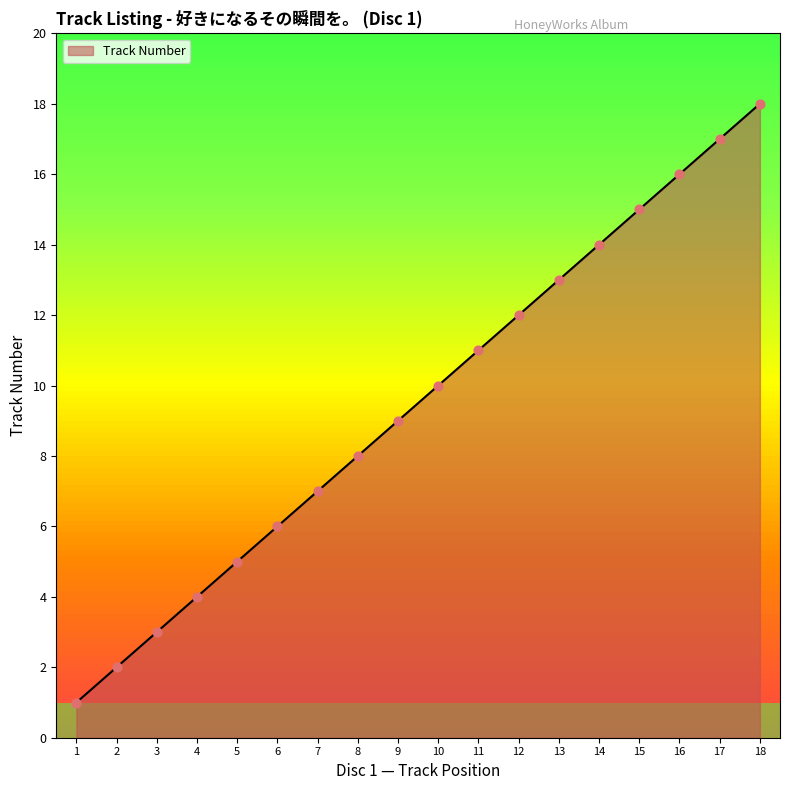

What is the change in value from 5 to 6?

+1